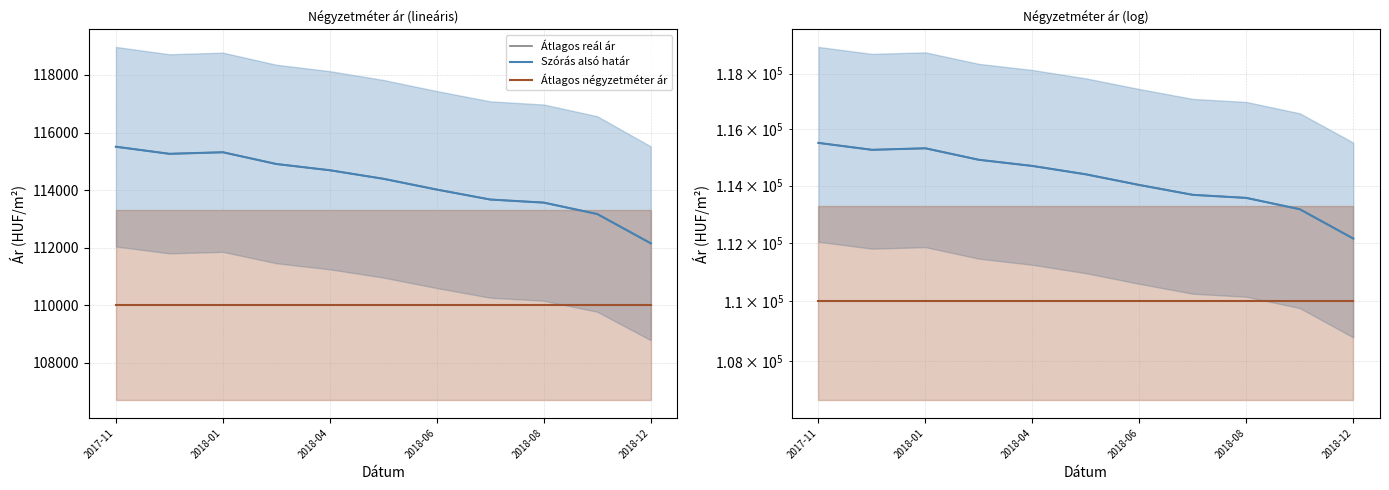

What is the value of the Átlagos négyzetméter ár point at the 10th from the left?

110000